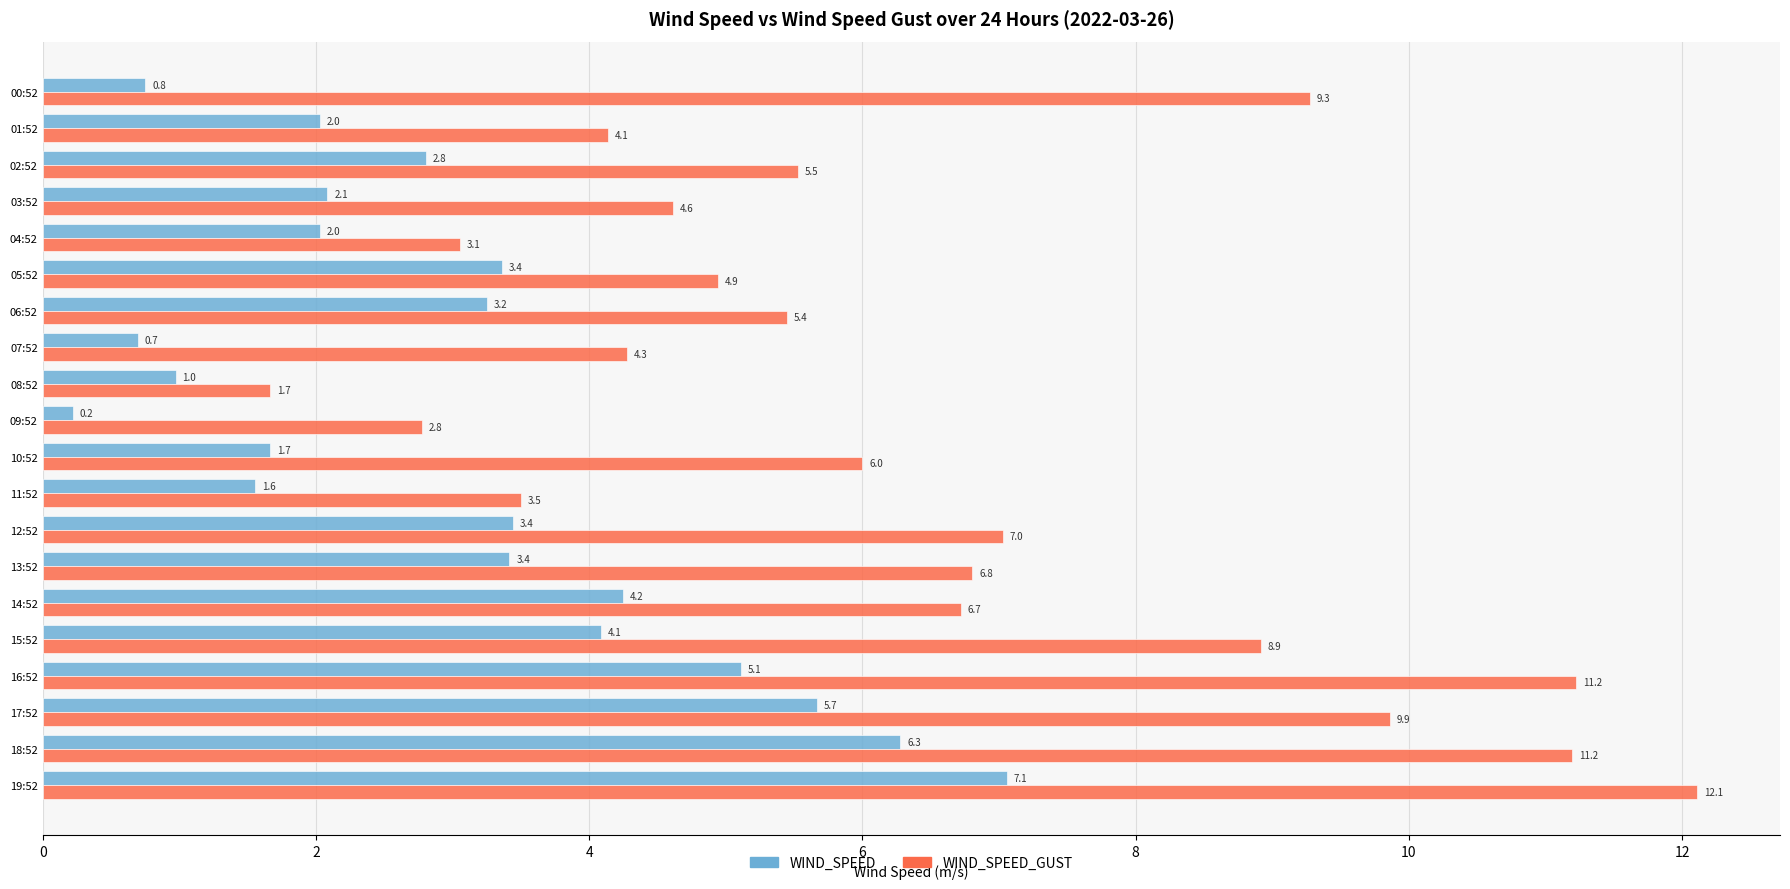

Rank the series at 02:52 from highest to lowest value.

WIND_SPEED_GUST, WIND_SPEED